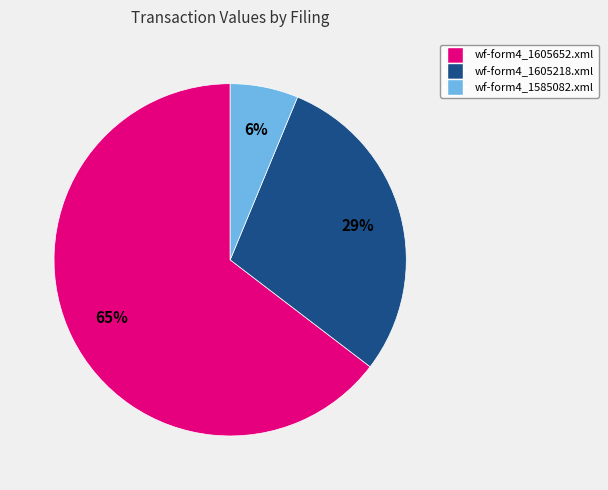

To the nearest percent, what is the average slice percentage?

33%